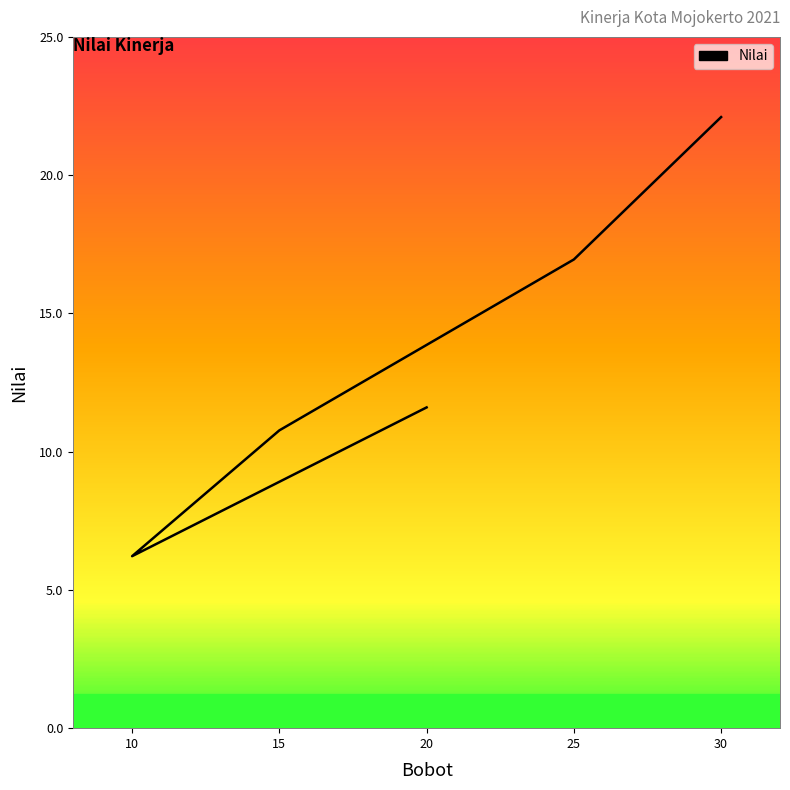

Is this an area chart (filled region under the line)?

No